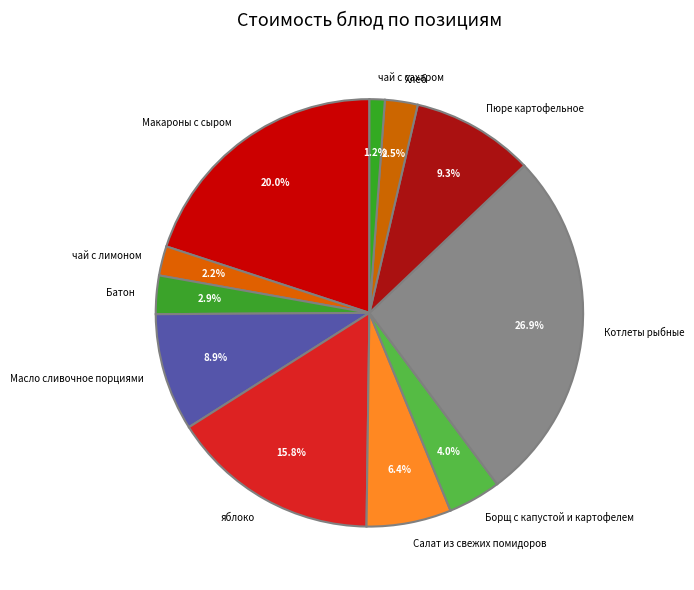

To the nearest percent, what portion does чай с сахаром represent?

1%